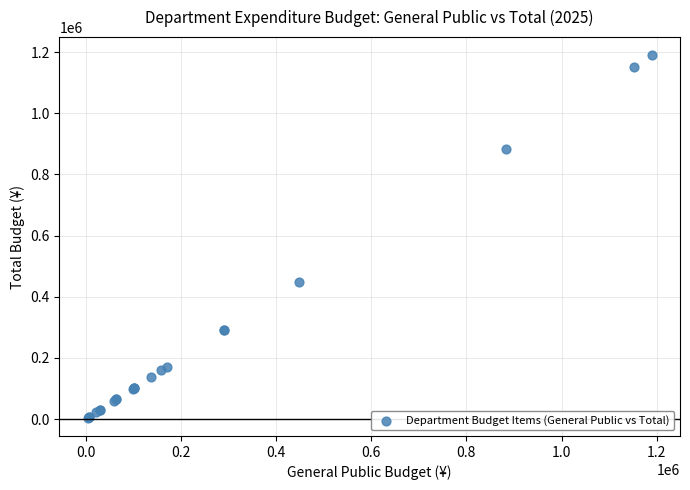

What Y value in the scatter plot is closest to 596868?

449340.0